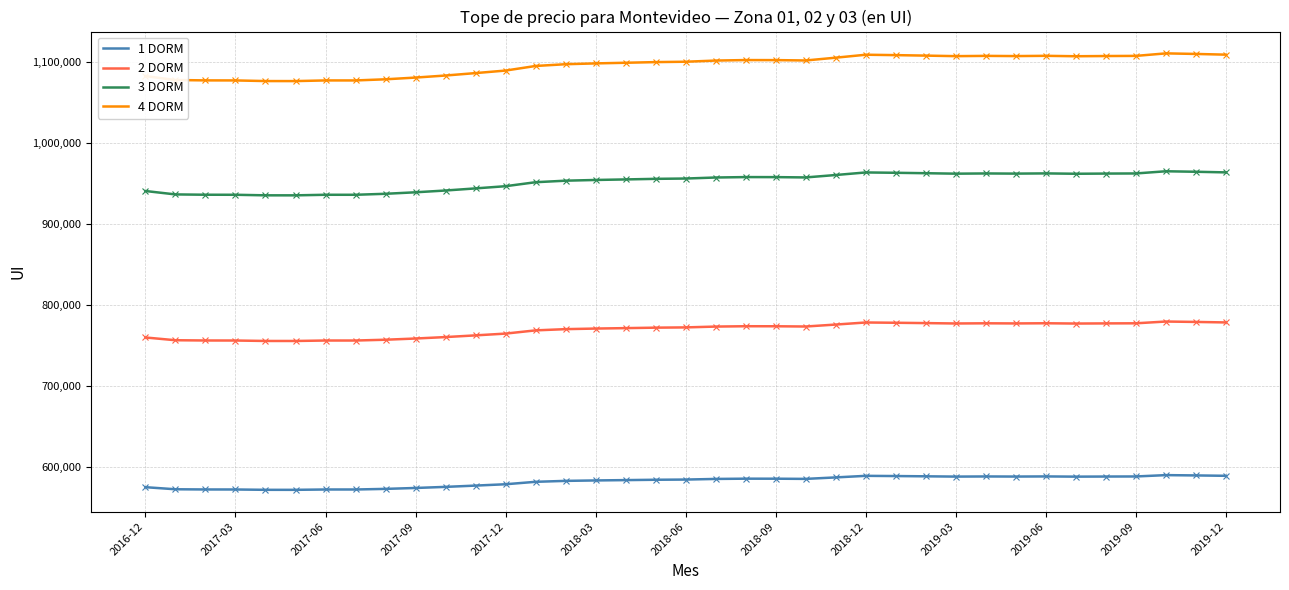

True or false: 4 DORM and 3 DORM cross at least once.

False